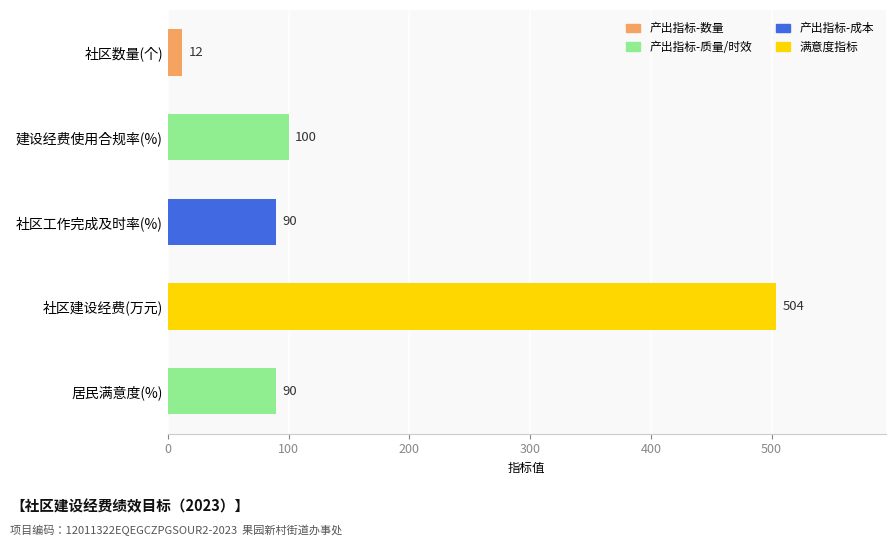

What is the difference between the maximum and minimum values?

492